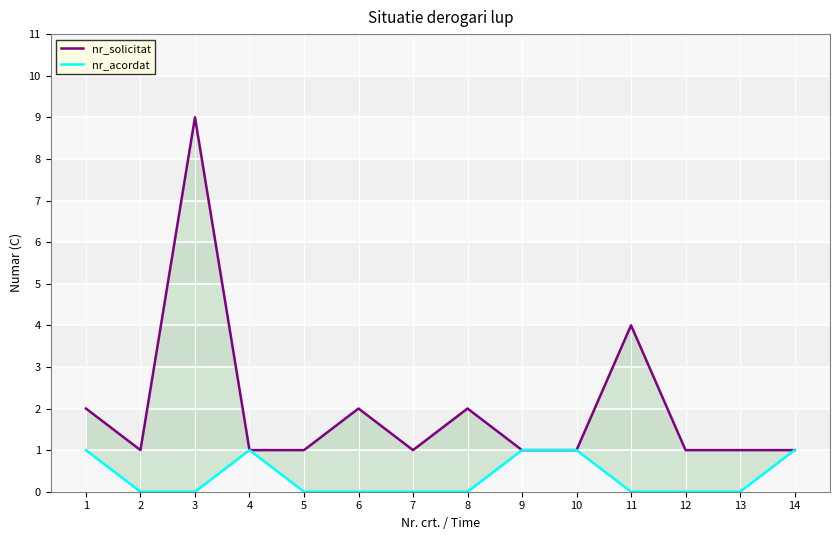

At which category is the sum across all series the highest?

3